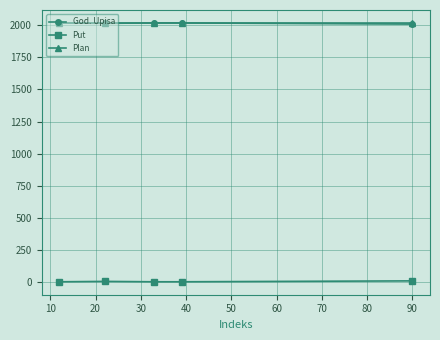

True or false: Put and Plan intersect in this chart.

False